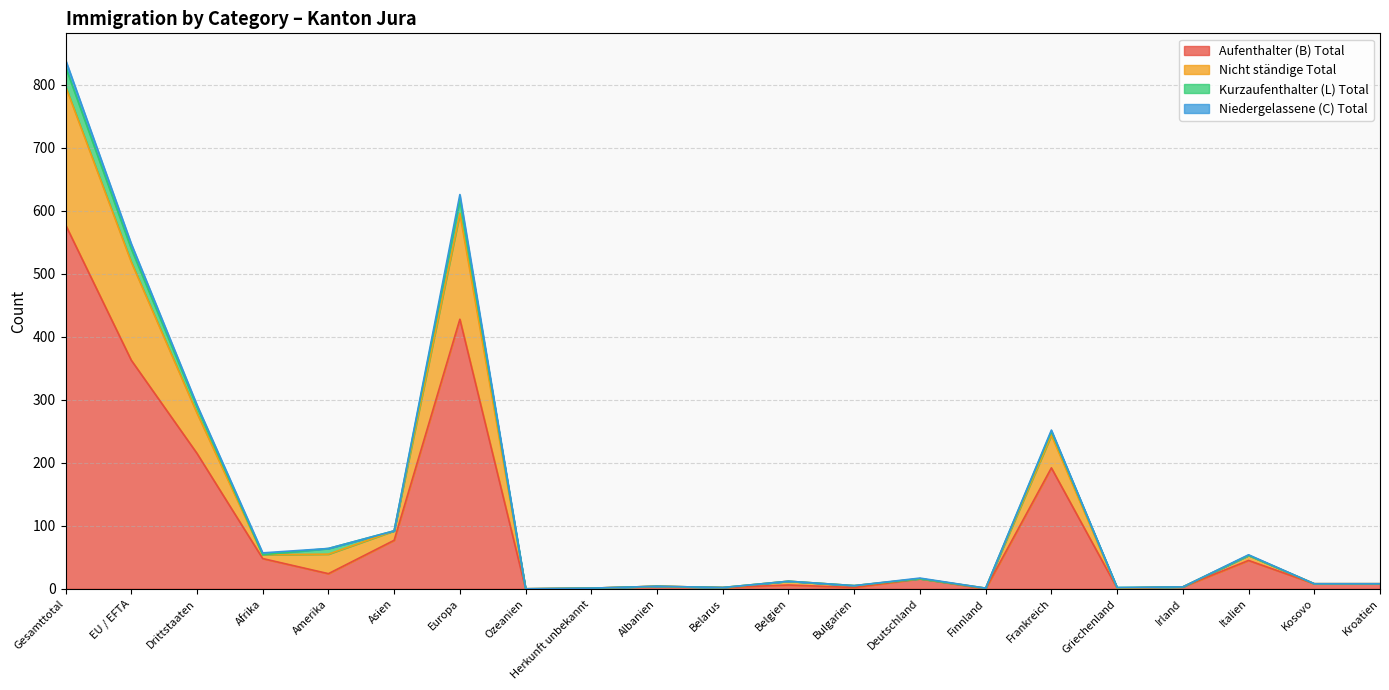

What is the label of the 16th point from the right?

Asien